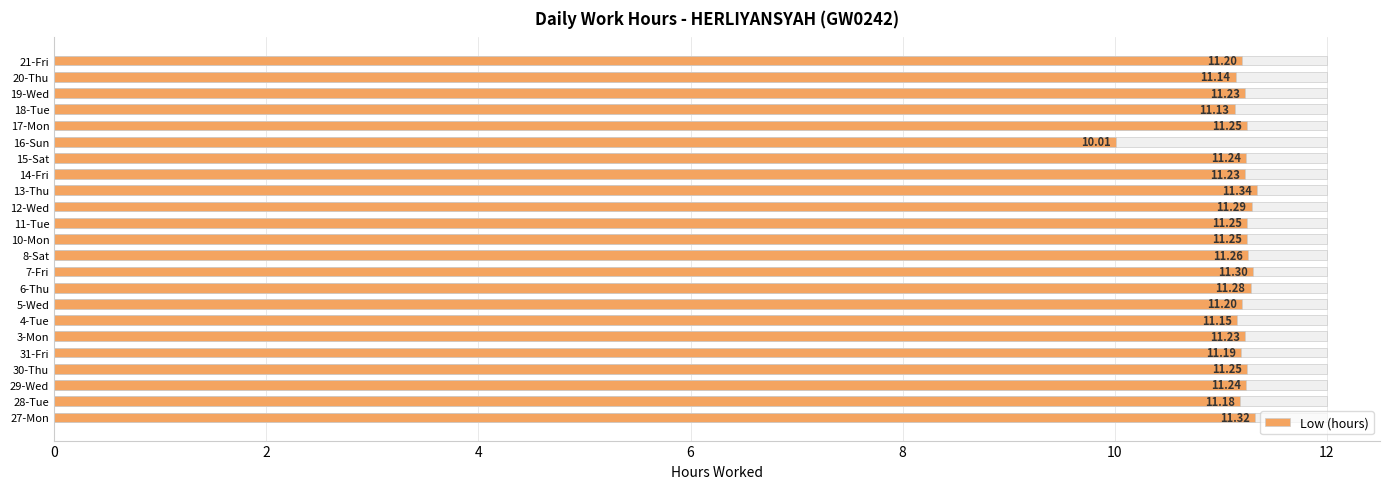

What is the sum of the values at 6-Thu and 7-Fri?

22.6